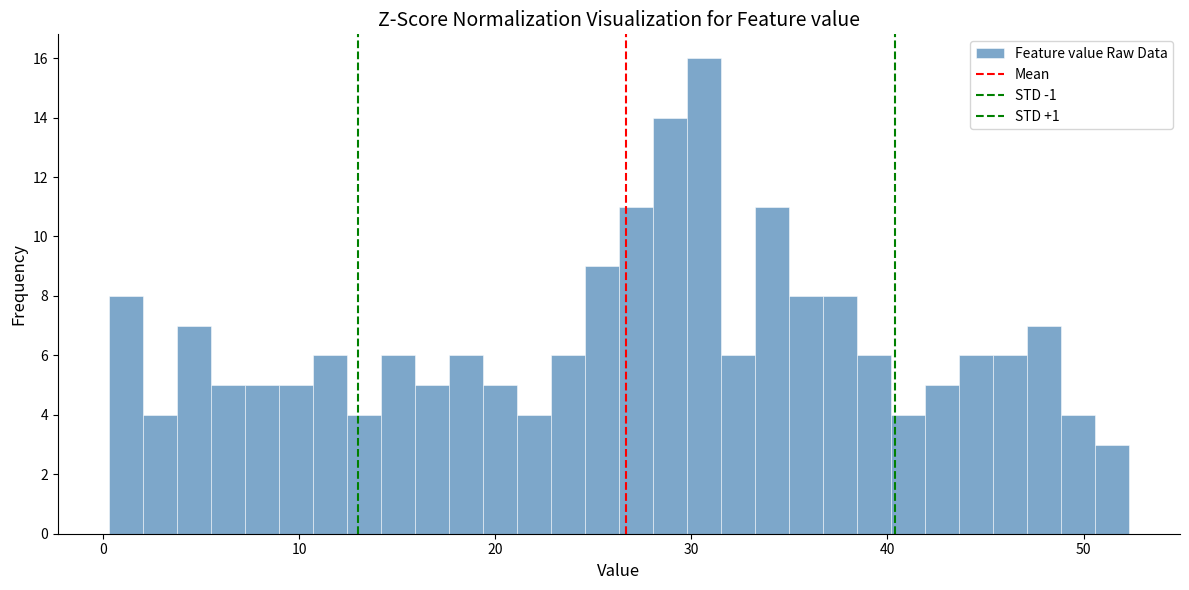

Around what value on the x-axis is the tallest bar? Give the approximate position of its centre, as read against the axis.

31